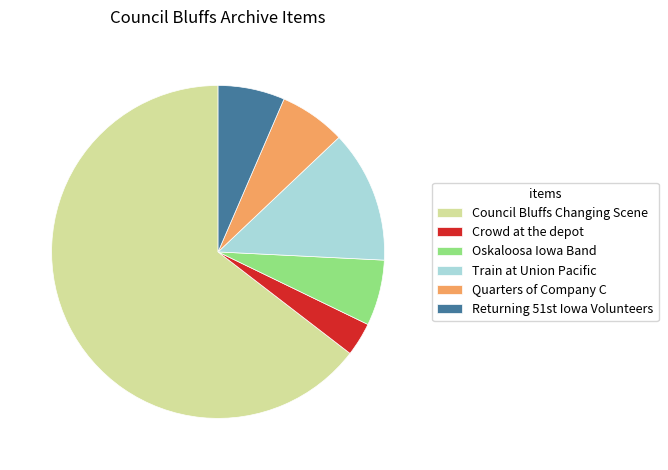

Which category has the smallest portion of the pie?

Crowd at the depot